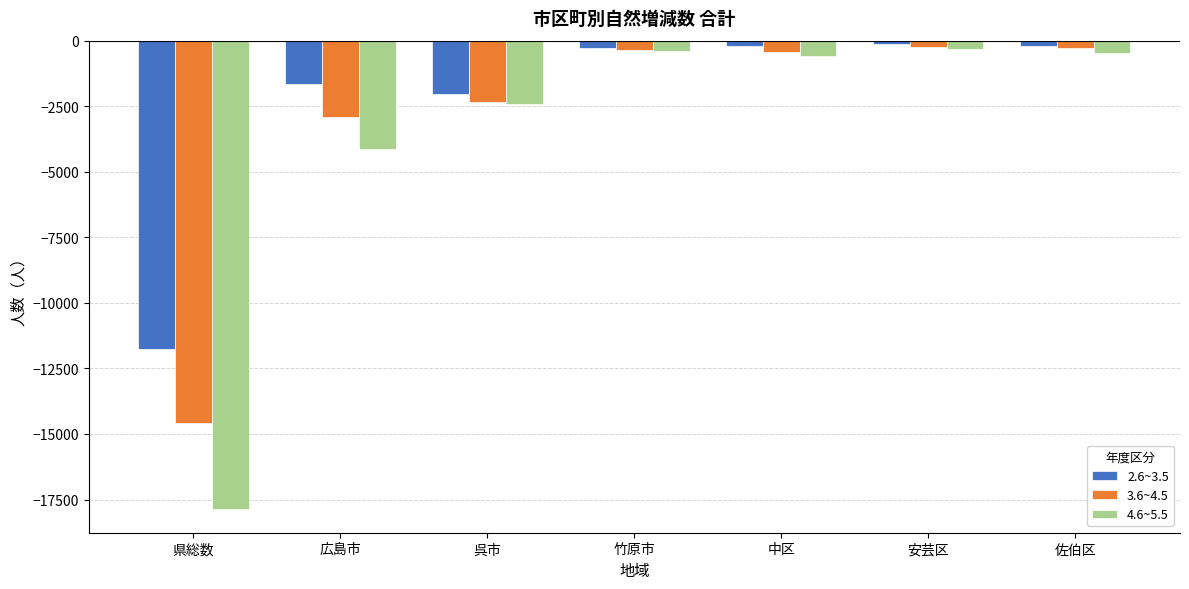

Which label corresponds to the smallest value in the chart?

県総数